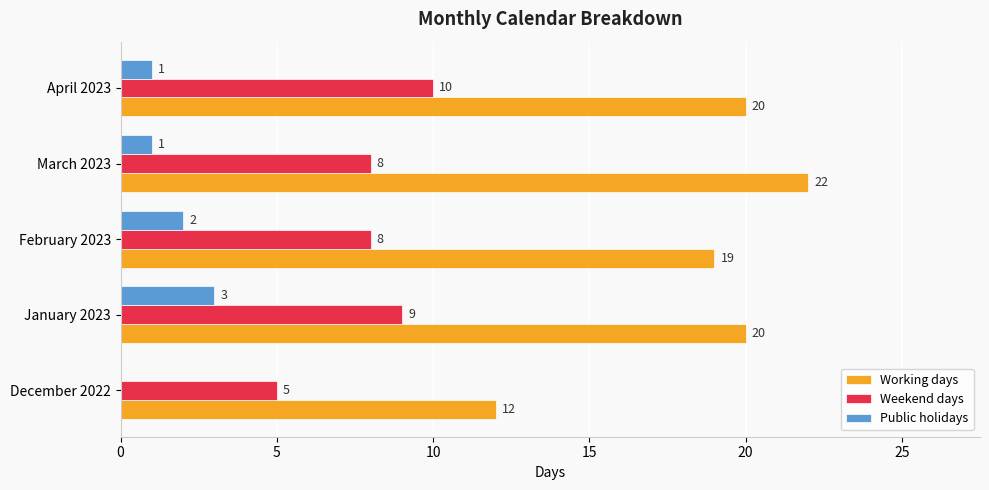

Count the number of categories in the chart.

5